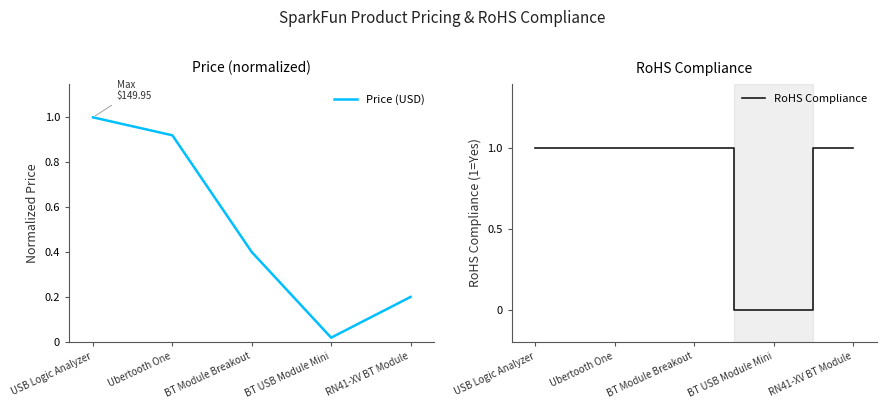

How many lines are shown in the chart?

2